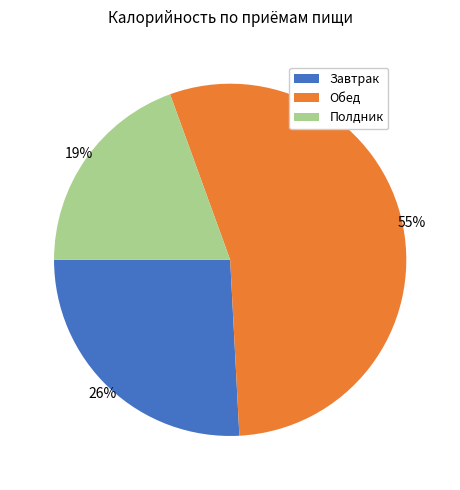

To the nearest percent, what is the average slice percentage?

33%